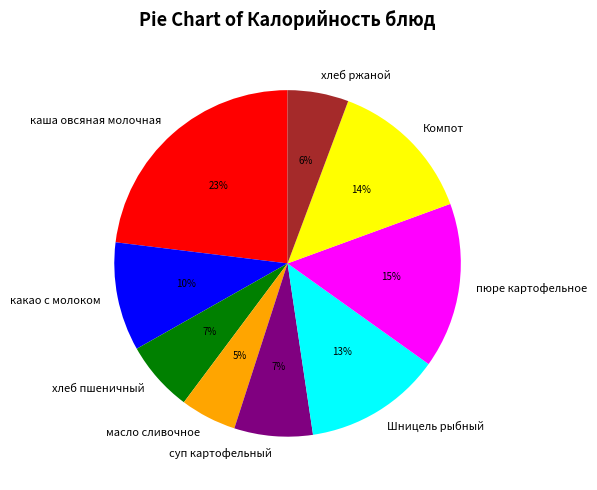

What is the largest slice in the pie chart?

каша овсяная молочная